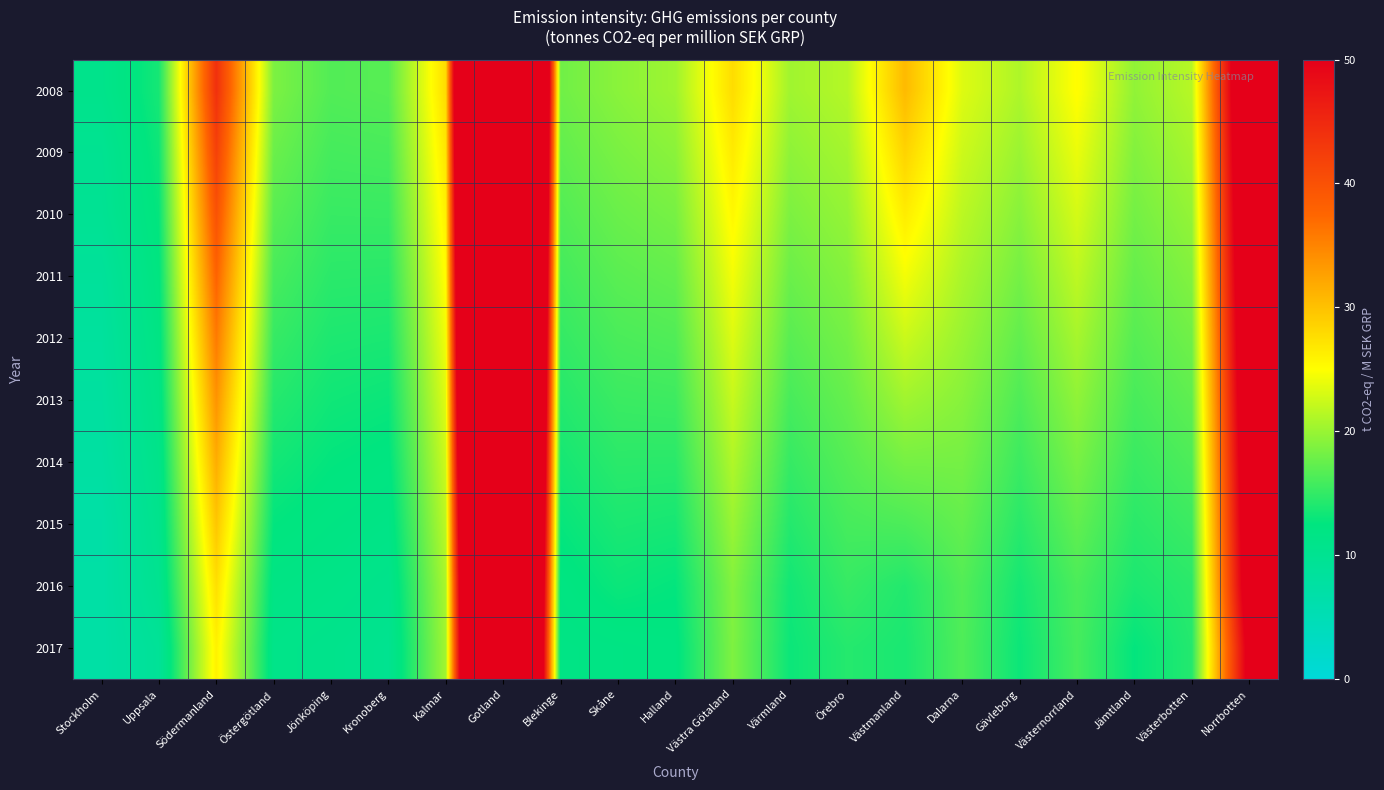

At which category is the sum across all series the highest?

Gotland